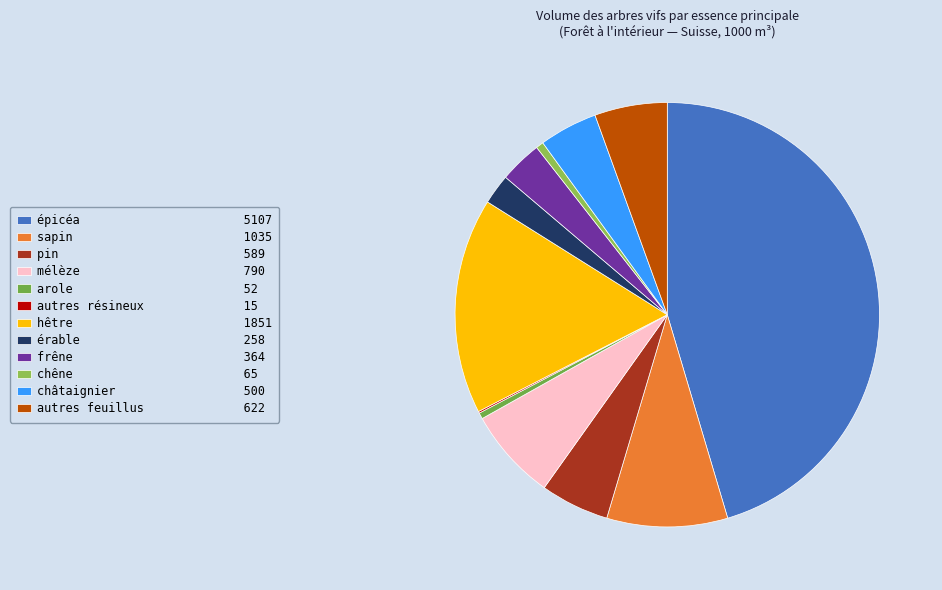

To the nearest percent, what is the average slice percentage?

8%